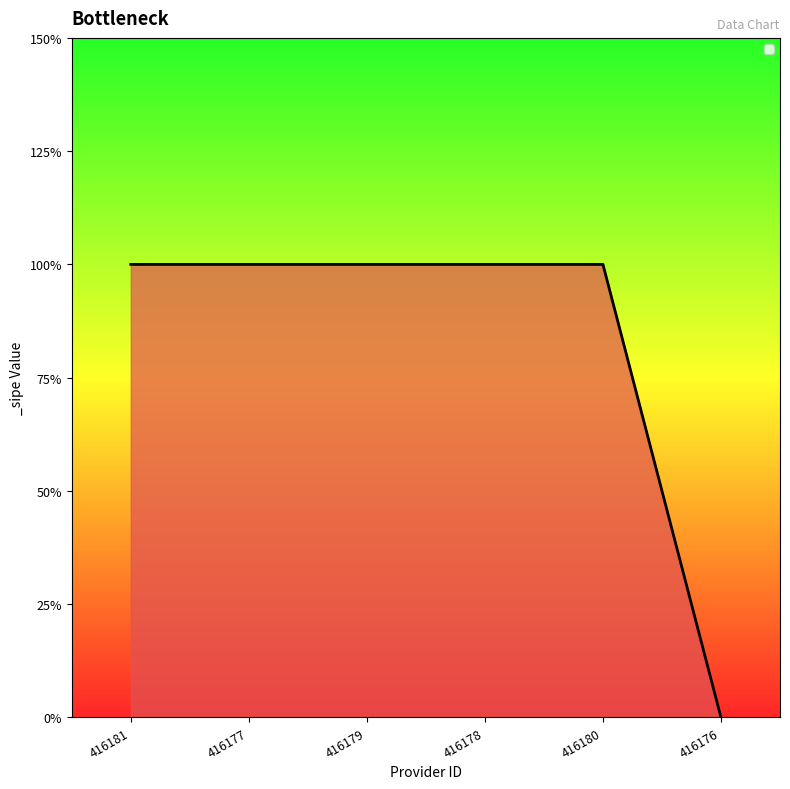

The value at 416179 is 0. True or false?

False